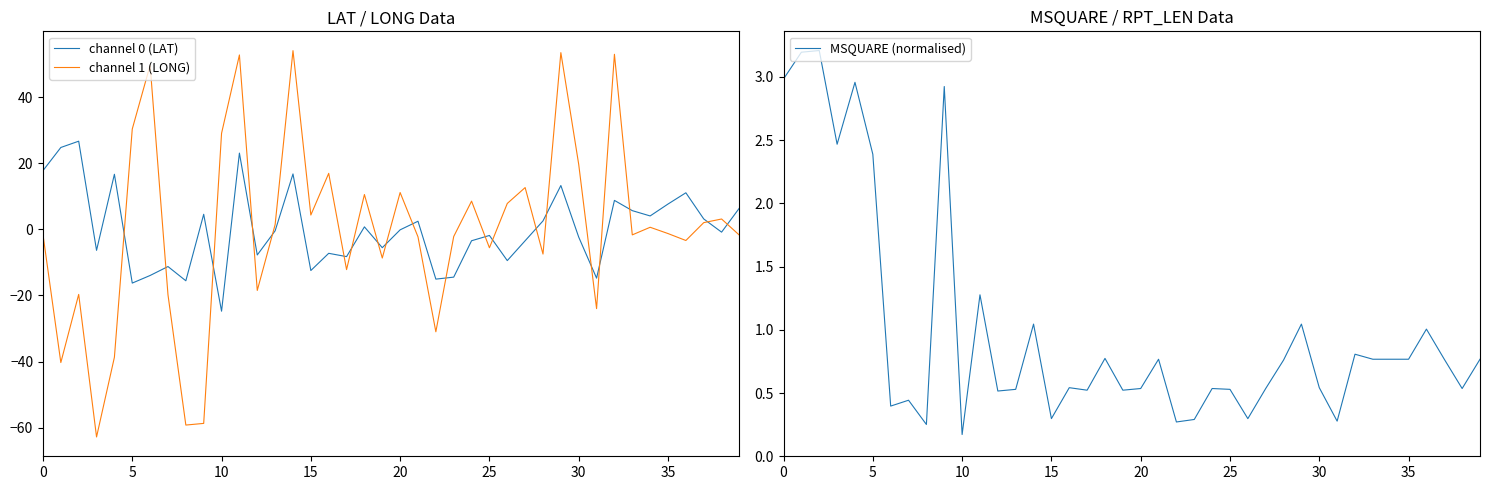

Where is channel 0 (LAT) nearest to the value 0?

20